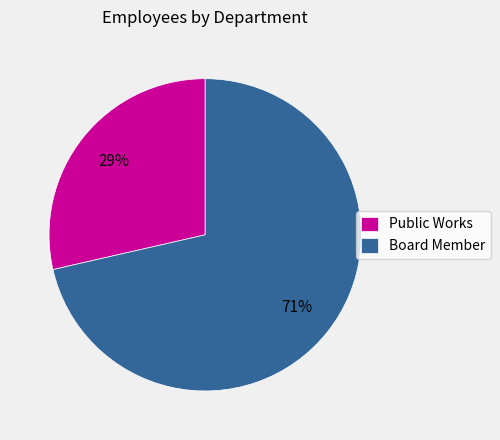

What is the largest slice in the pie chart?

Board Member